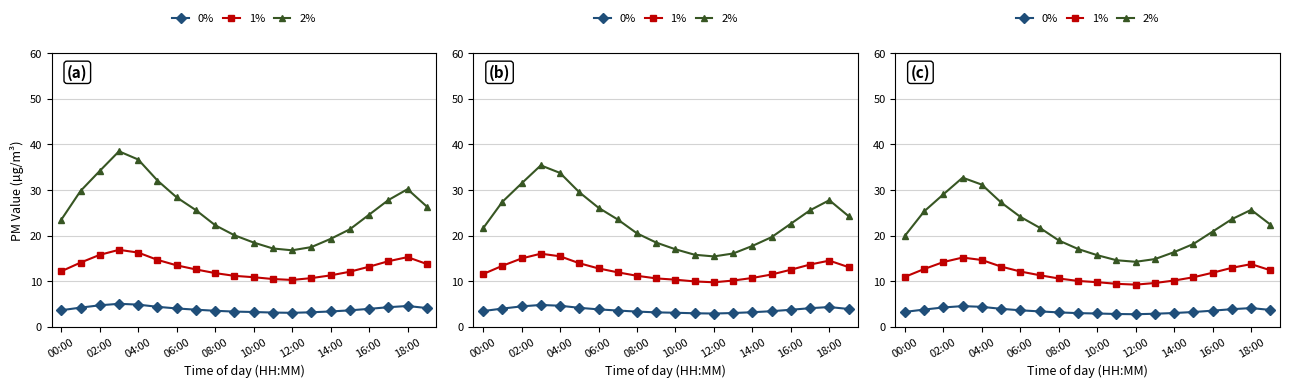

What are all the series names shown in the legend?

0%, 1%, 2%